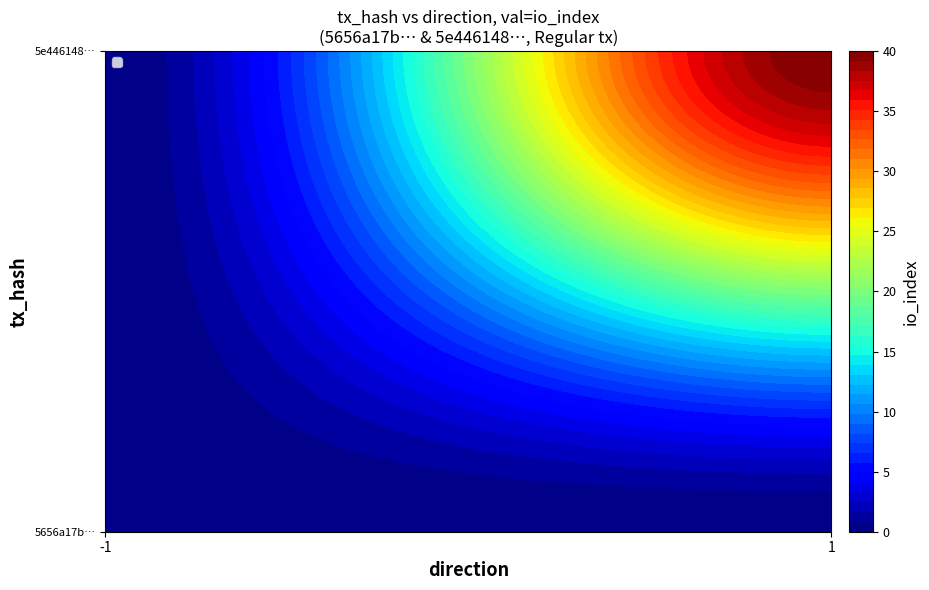

Reading left to right, extract all data points from this chart.

5656a17b904f9fa97783d50bf6afa6d2c039b0f: direction=-1	io_index=0
5e446148dcfe76a4f5bcaa30fe3da5a3a99aa2b: direction=1	io_index=40